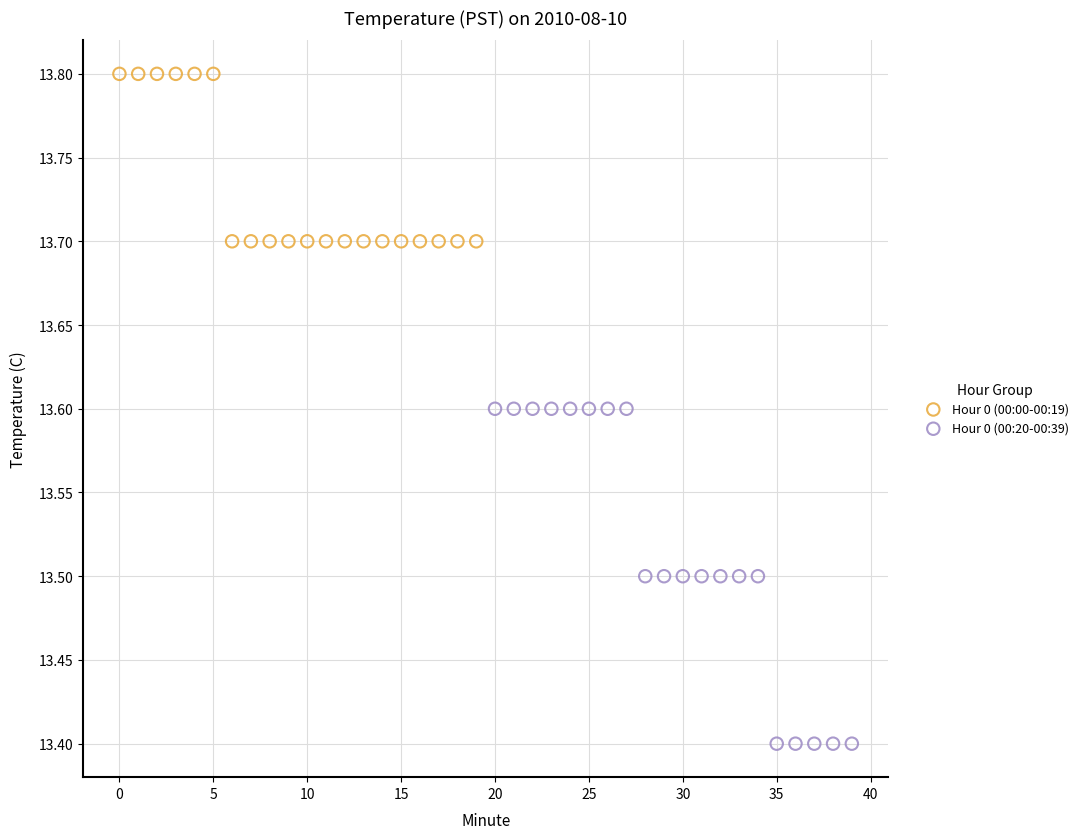

Which series has the widest spread of Y values?

Hour 0 (00:20-00:39)